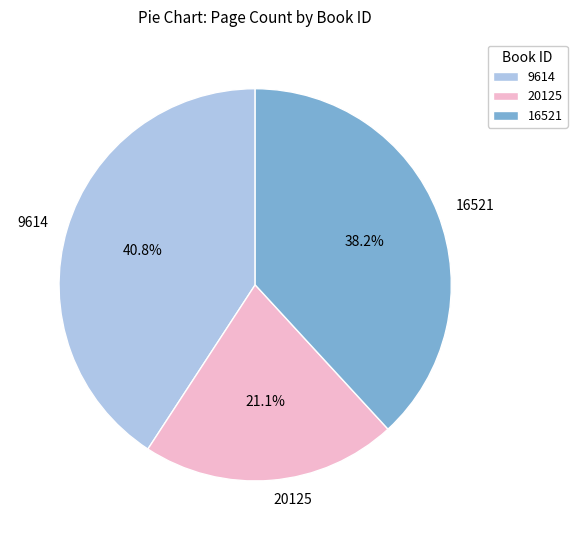

To the nearest percent, what is the combined percentage of 20125 and 9614?

62%